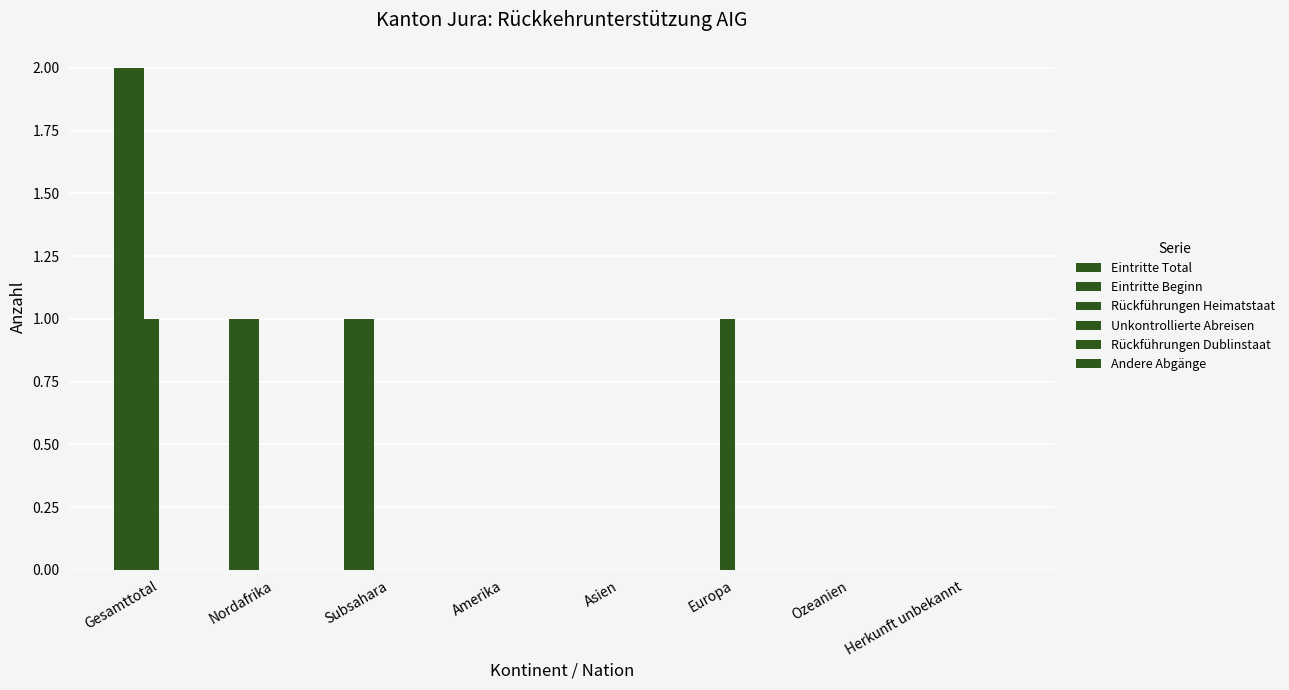

Is it true that Eintritte Beginn equals 2 at Gesamttotal?

True